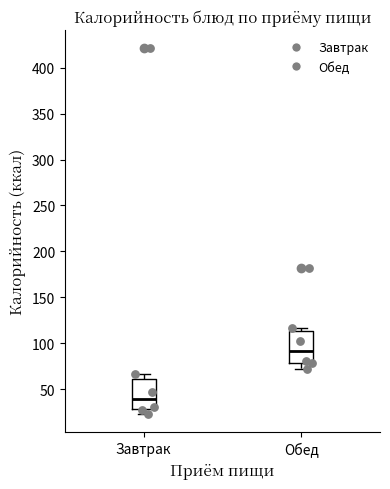

Reading left to right, read every box against the y-axis: the position of its median line, the range the box covers, and the ends of its whiskers. The values are not printed on the chart, so give them approximately, as read against the axis.

Завтрак: median 40, box 30 to 60, whiskers 25 to 65
Обед: median 90, box 80 to 115, whiskers 70 to 115 (just above the box's upper edge)